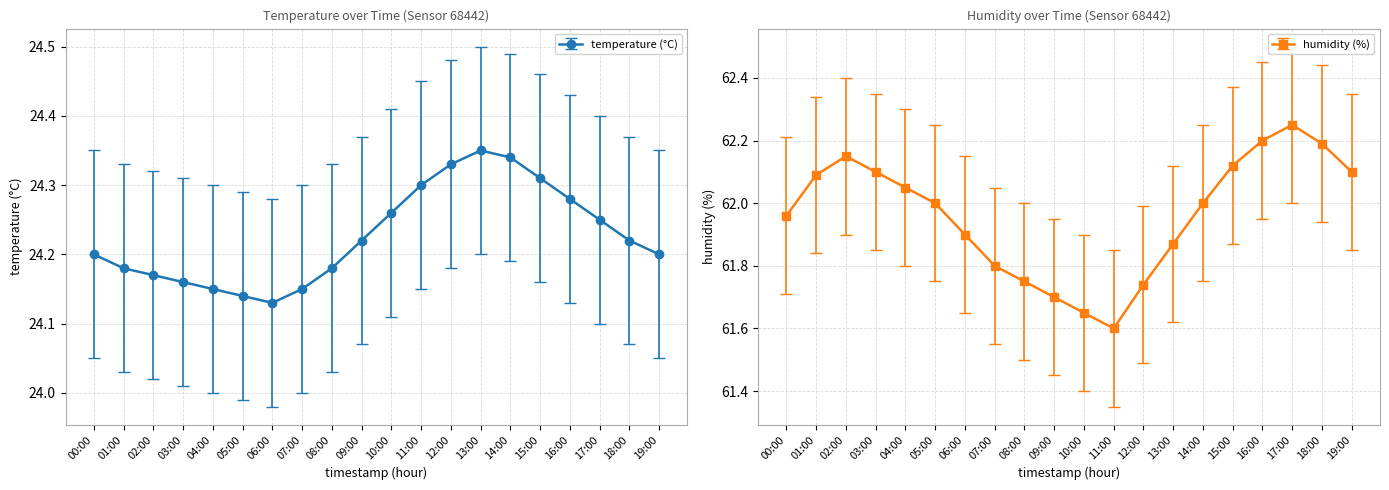

In humidity, how many points are higher than both neighbors (excluding endpoints)?

2